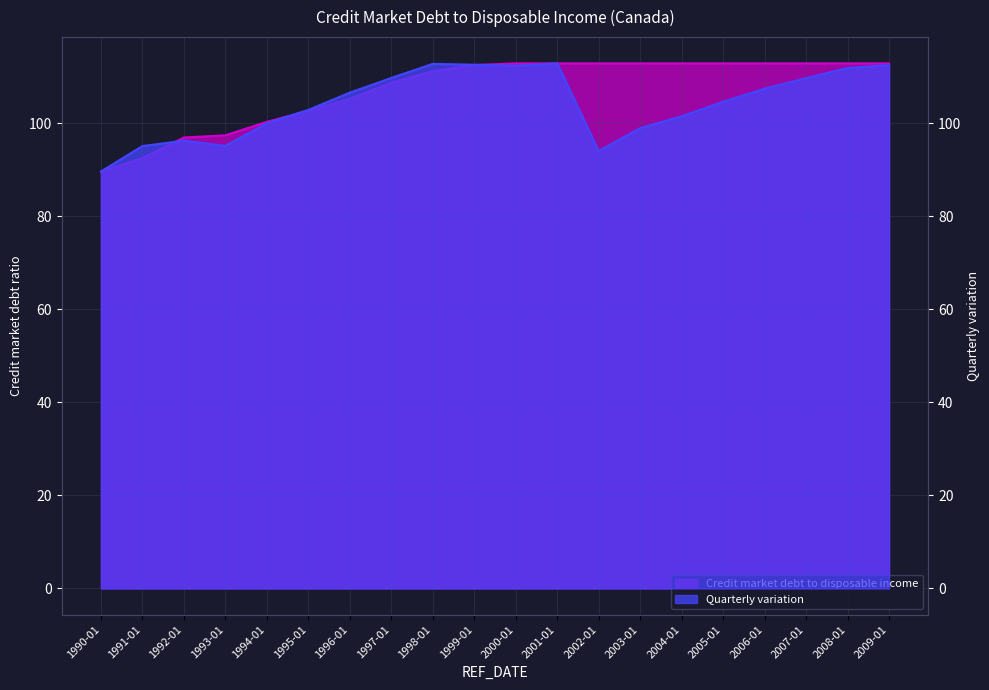

Which series has the largest total across all categories?

Credit market debt to disposable income